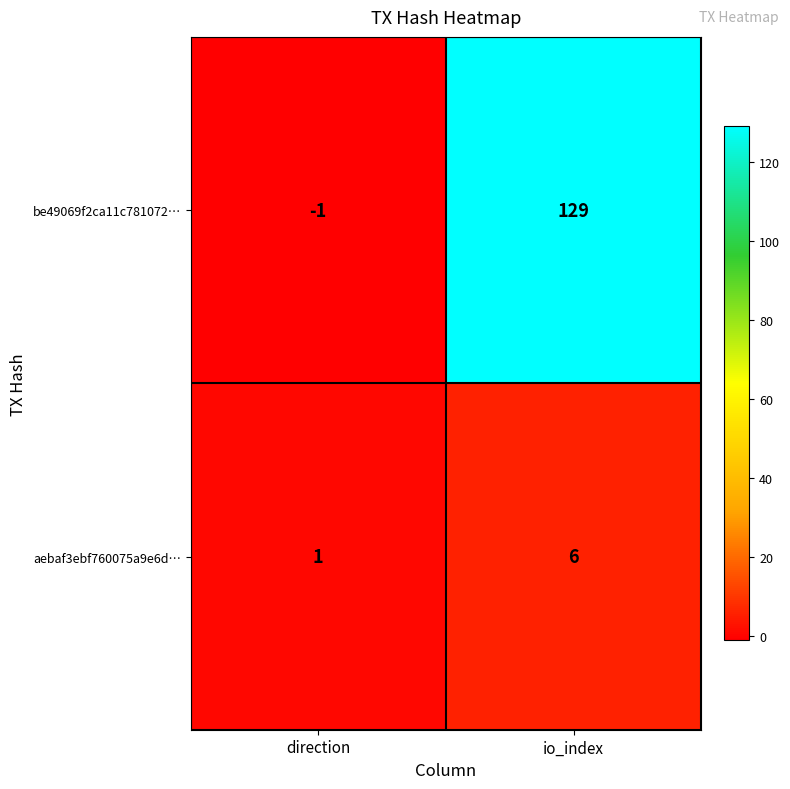

Rank the series by their maximum value, from highest to lowest.

be49069f2ca11c781072…, aebaf3ebf760075a9e6d…